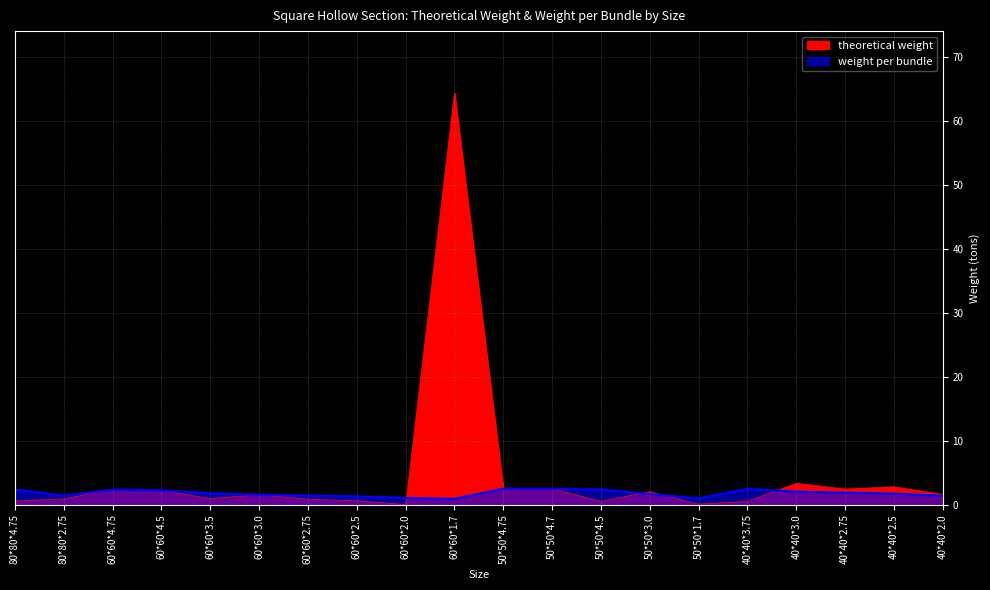

What is the sum of all theoretical weight values?

93.0